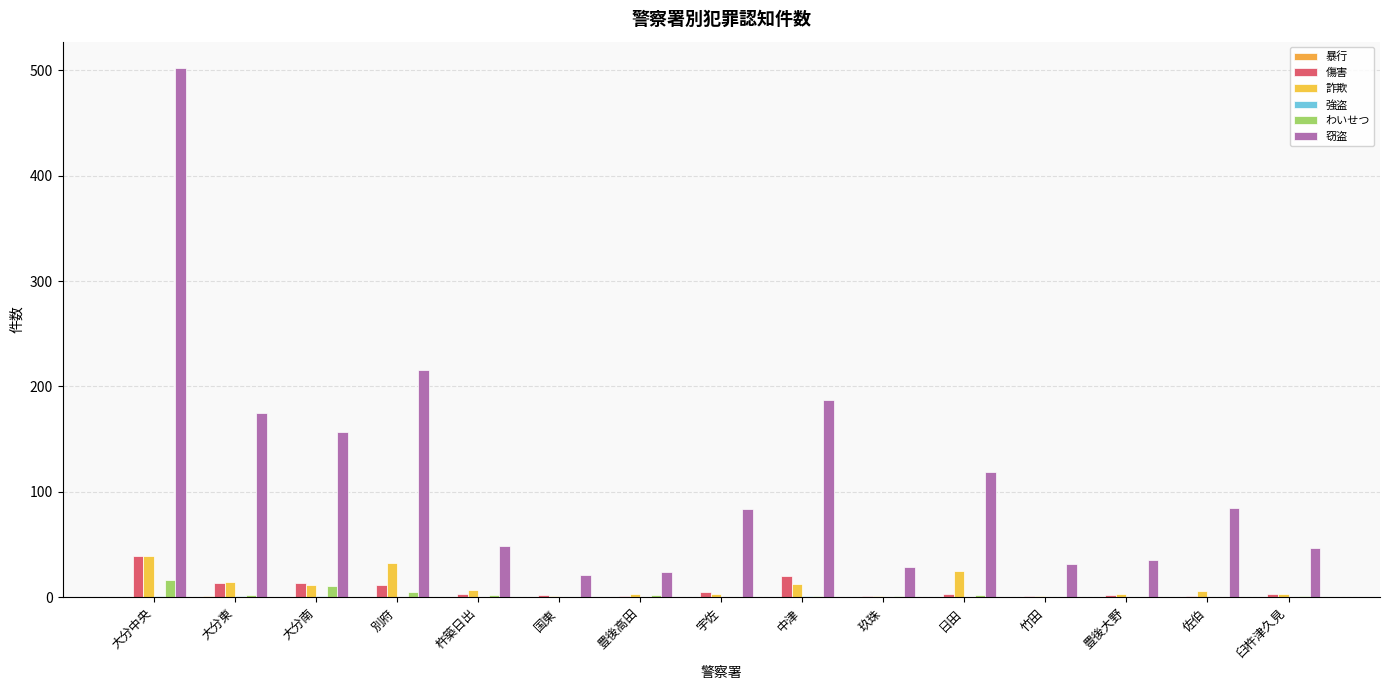

What position from the left is 日田?

11